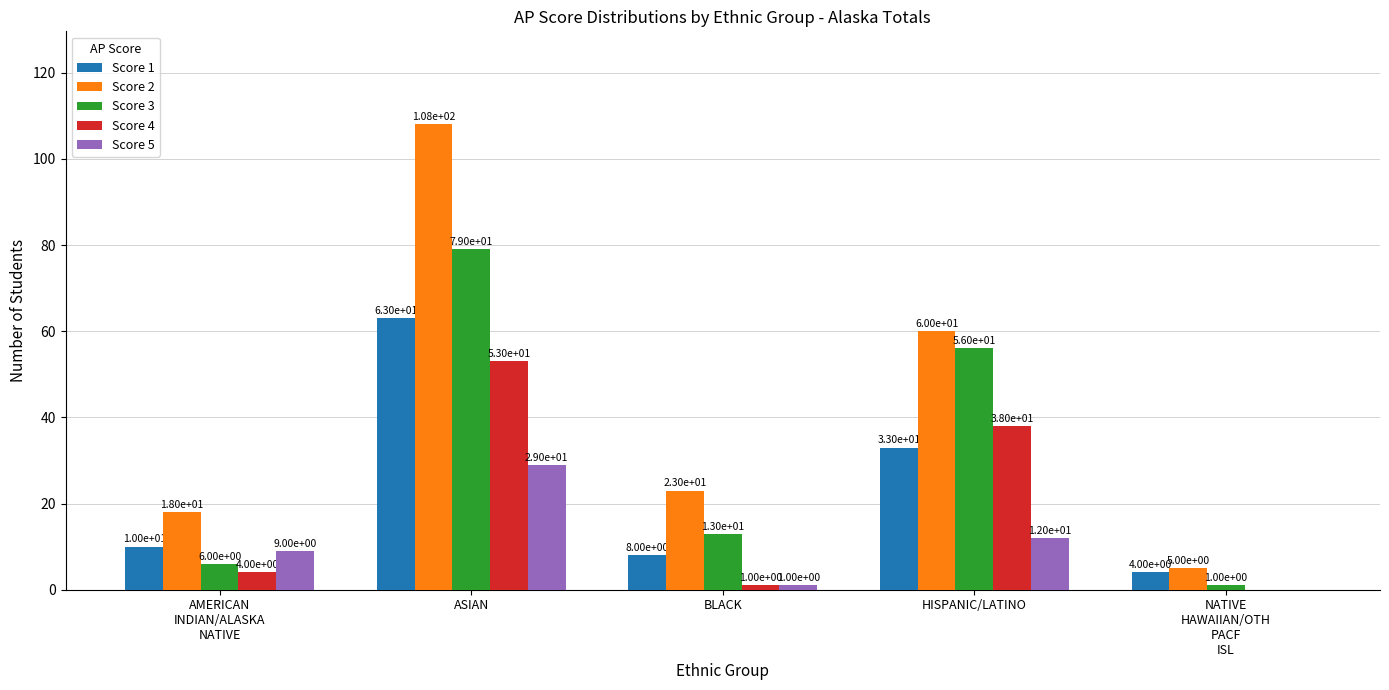

Is the value of Score 5 at HISPANIC/LATINO greater than the value of Score 1 at HISPANIC/LATINO?

No